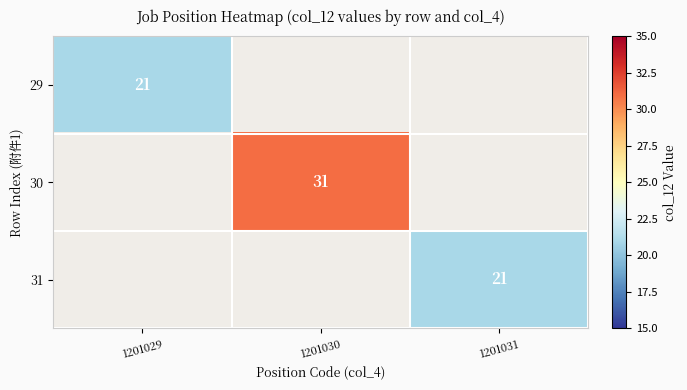

Count the number of categories in the chart.

3